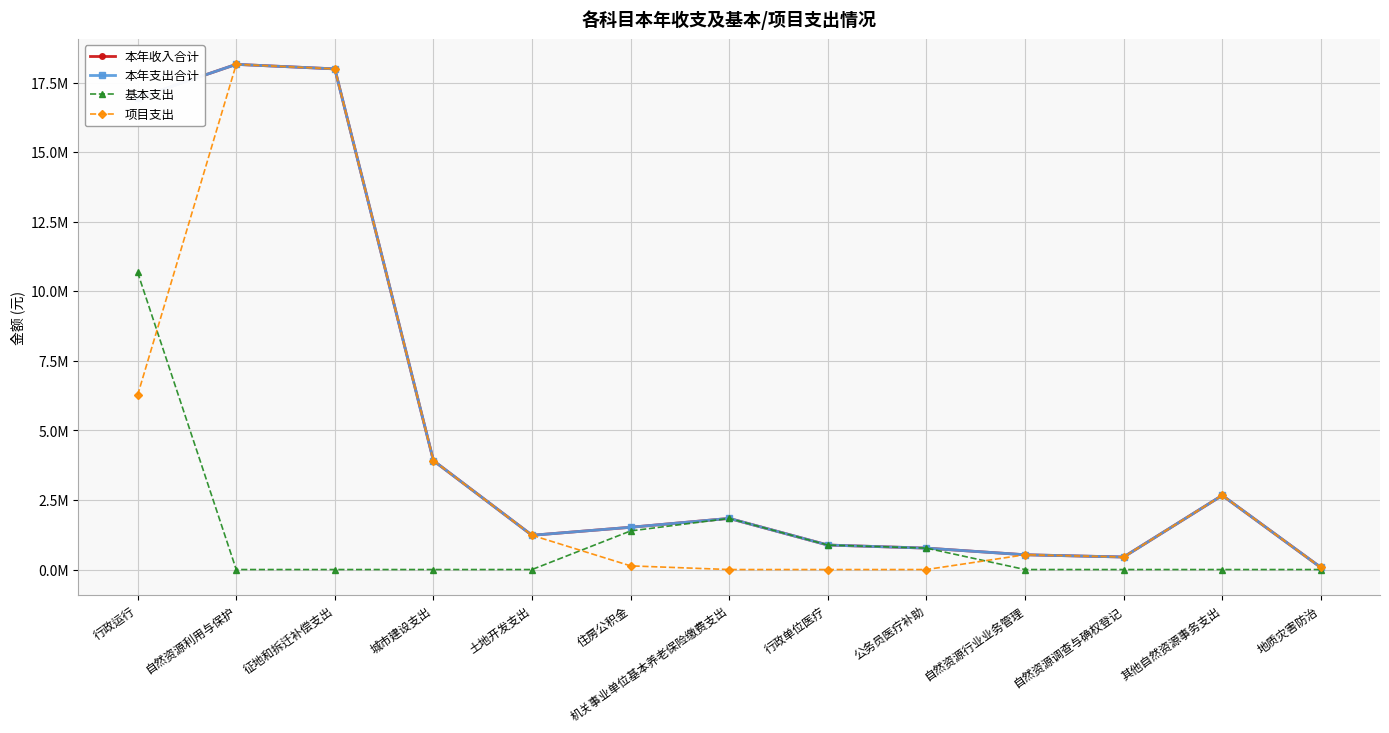

In 项目支出, how many points are lower than both neighbors (excluding endpoints)?

1